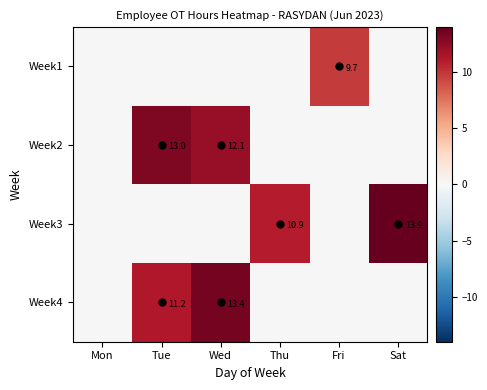

The Week1 series shows 0.0 at Sat. True or false?

True